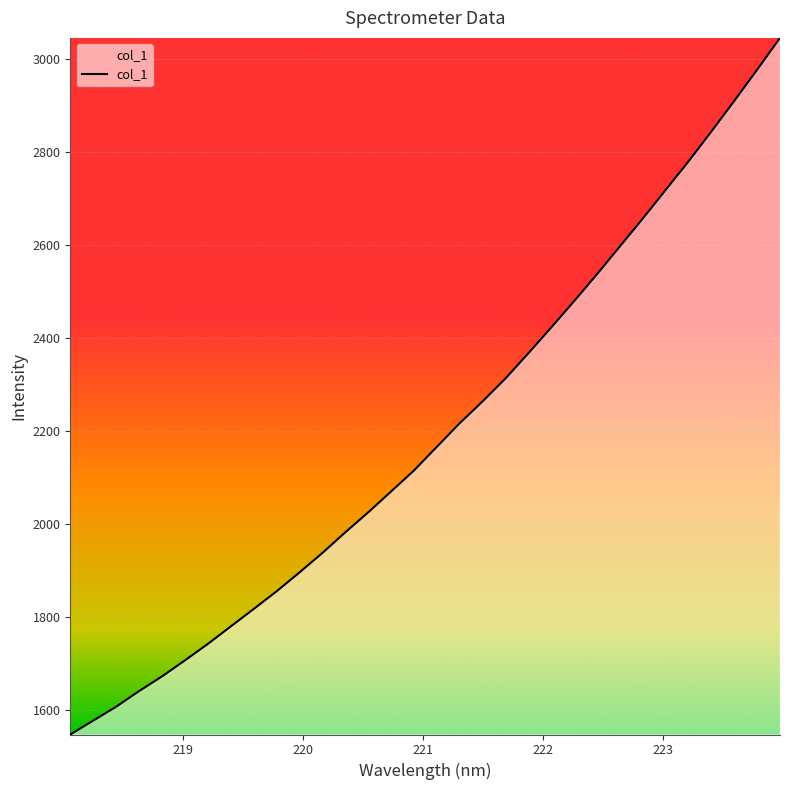

What is the sum of all values?

70252.1